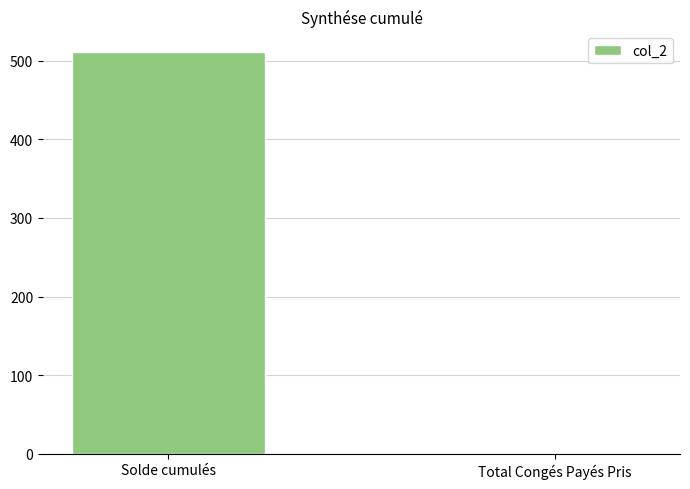

Reading right to left, extract all data points from this chart.

Total Congés Payés Pris=0.0	Solde cumulés=511.6